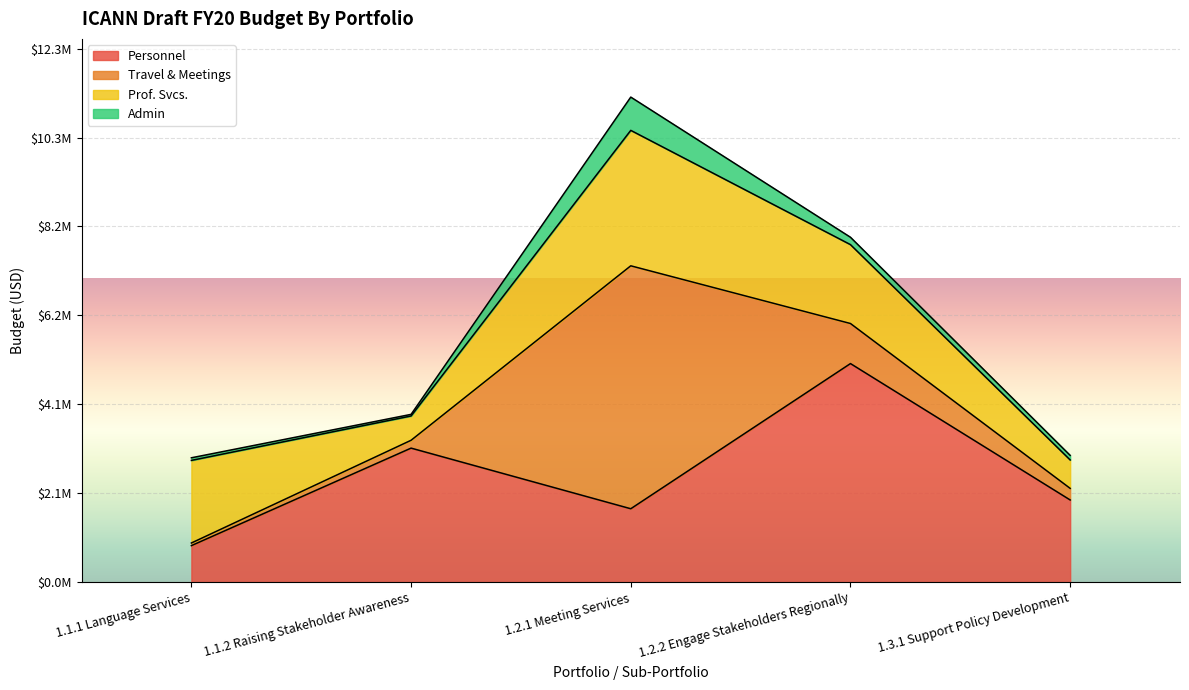

At how many categories does at least one series exceed 4589577?

2